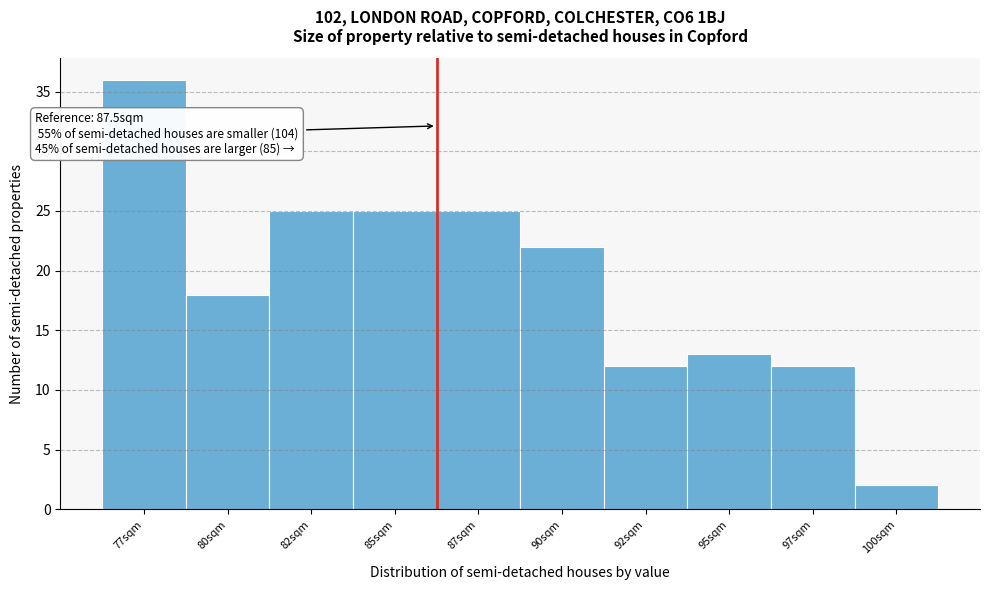

Reading left to right, list all the values displayed in this chart.

77sqm=36	80sqm=18	82sqm=25	85sqm=25	87sqm=25	90sqm=22	92sqm=12	95sqm=13	97sqm=12	100sqm=2